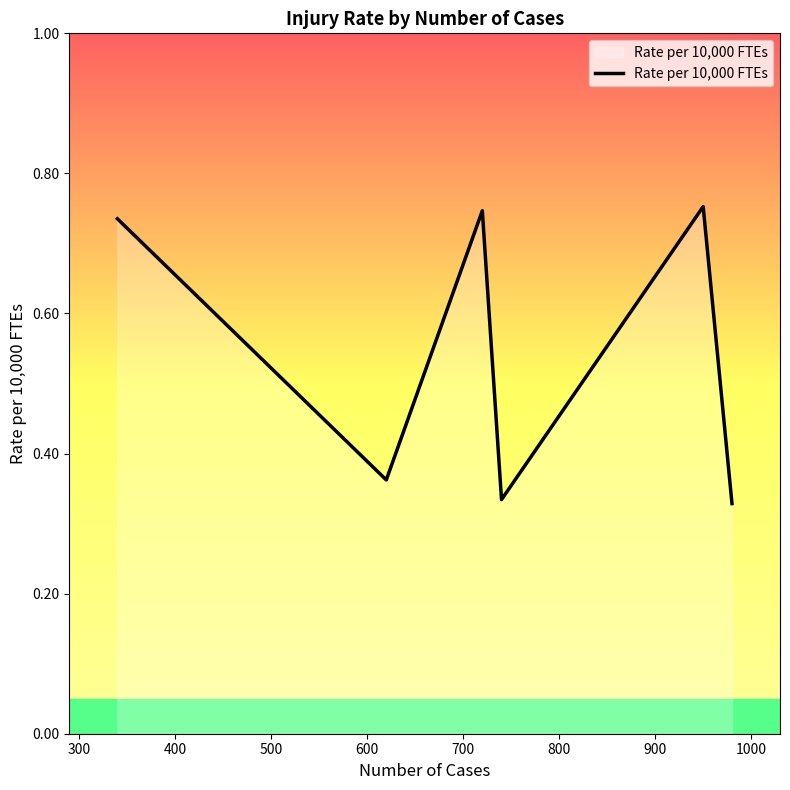

True or false: there are more than 0 points higher than both neighbors.

True